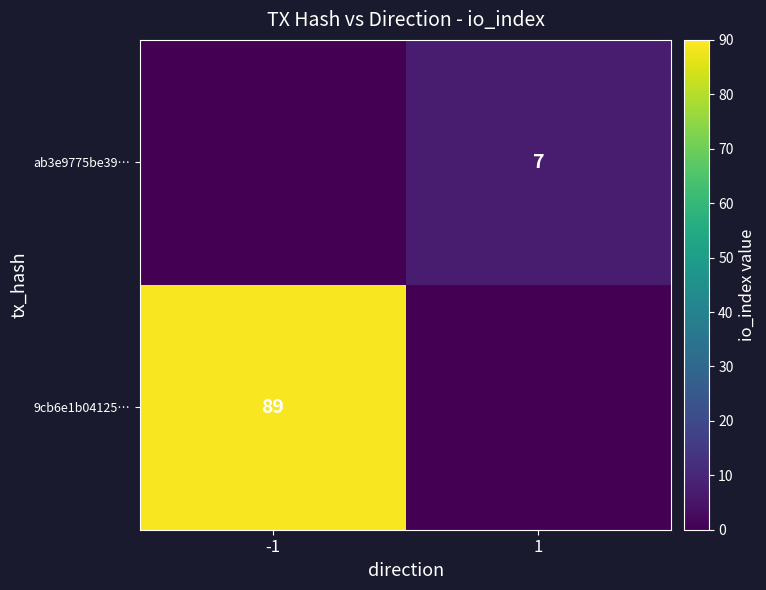

True or false: ab3e9775be39… has a value of 12 at 1.

False